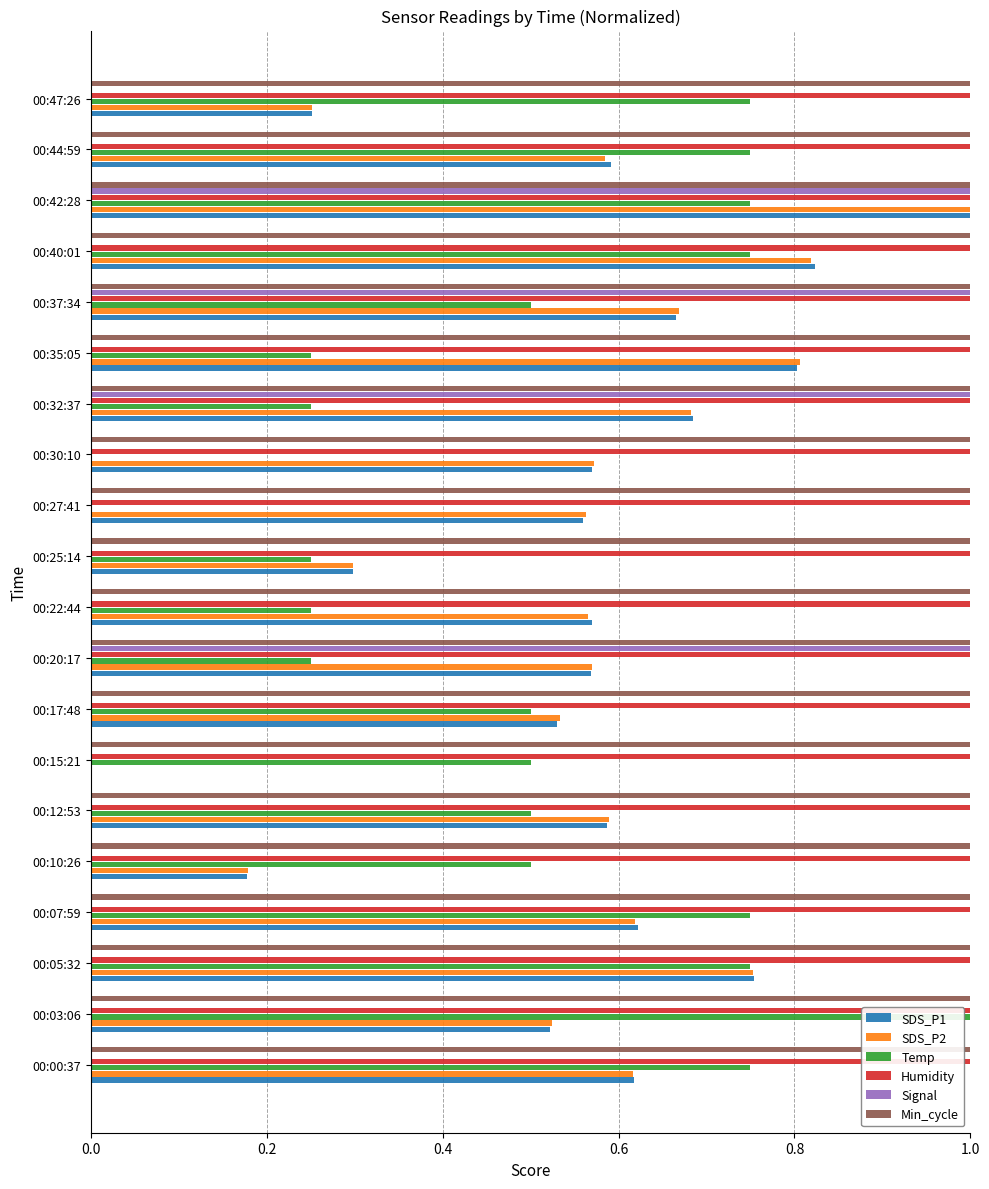

What is the sum of the SDS_P1 values at 00:05:32 and 00:25:14?

1.1